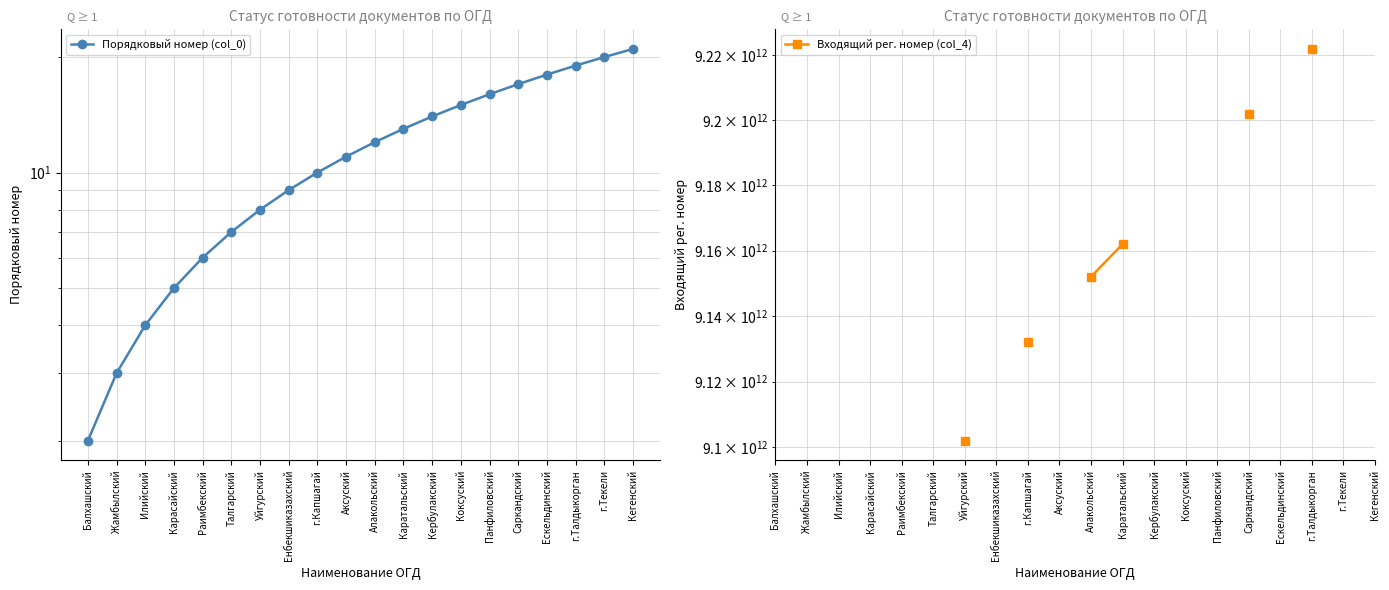

Which series changed the most between Коксуский and Кегенский?

Порядковый номер (col_0)